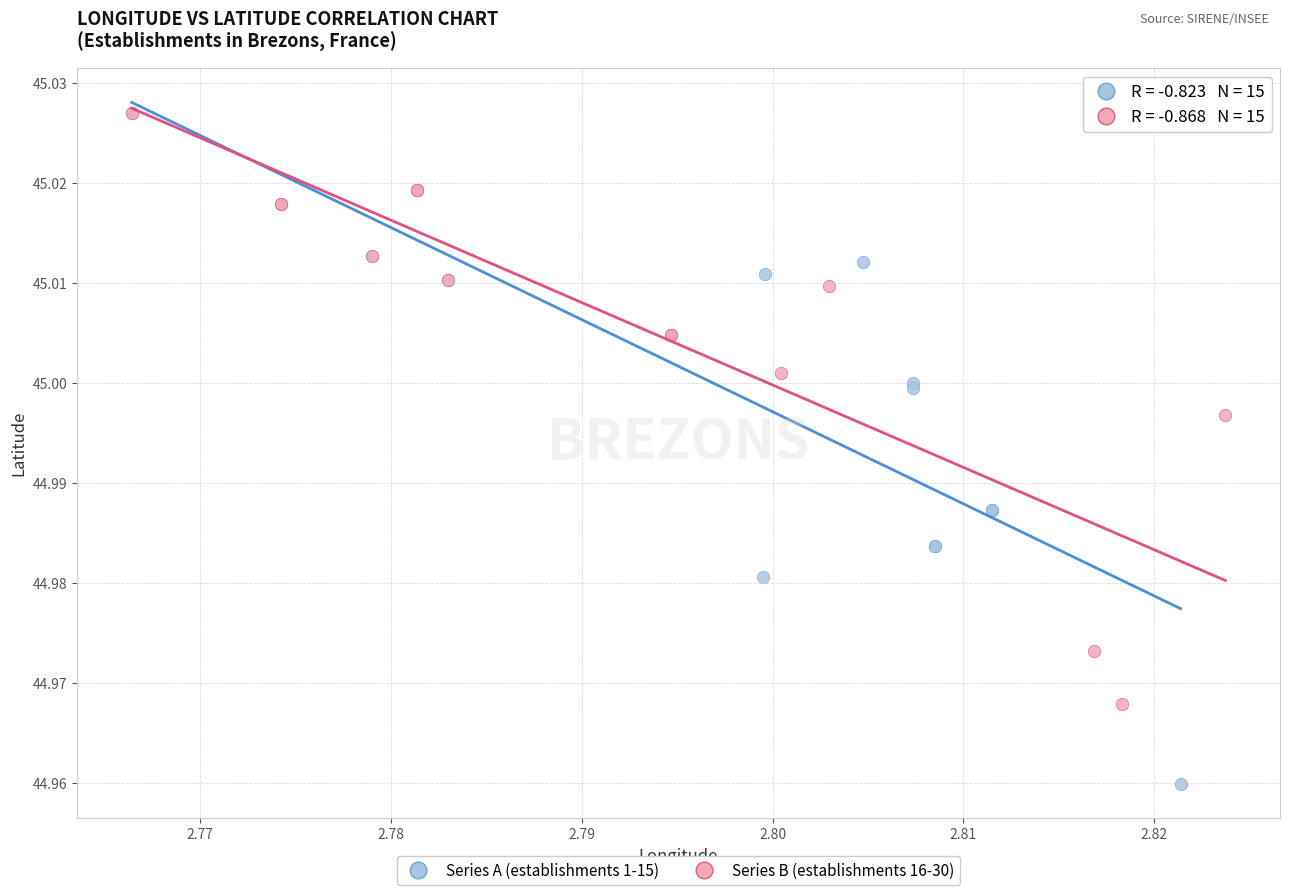

Which series has the widest spread of Y values?

Series A (establishments 1-15)